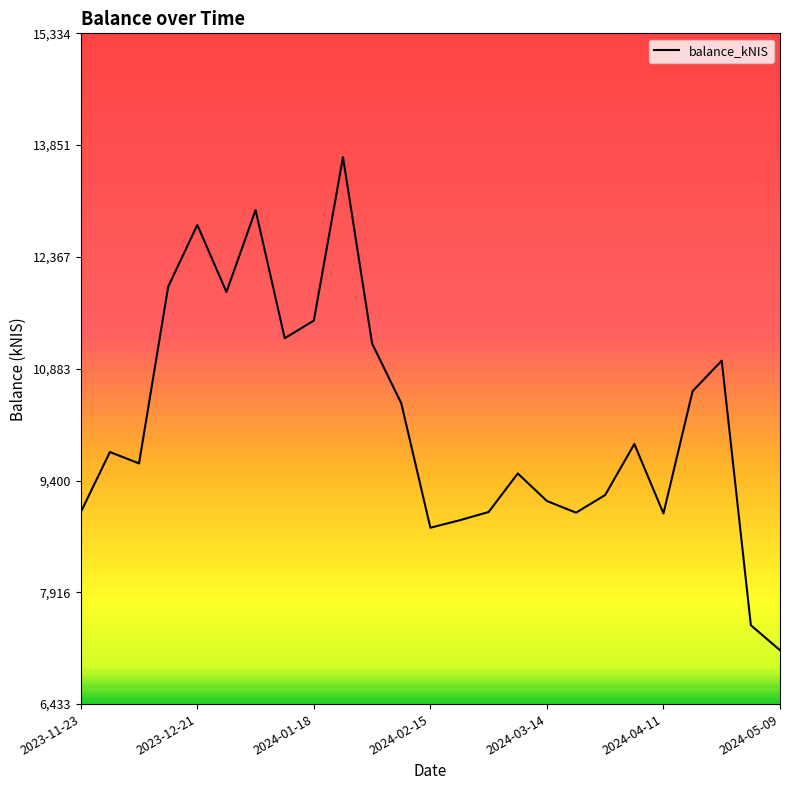

What is the difference between the maximum and minimum values?

6543.6